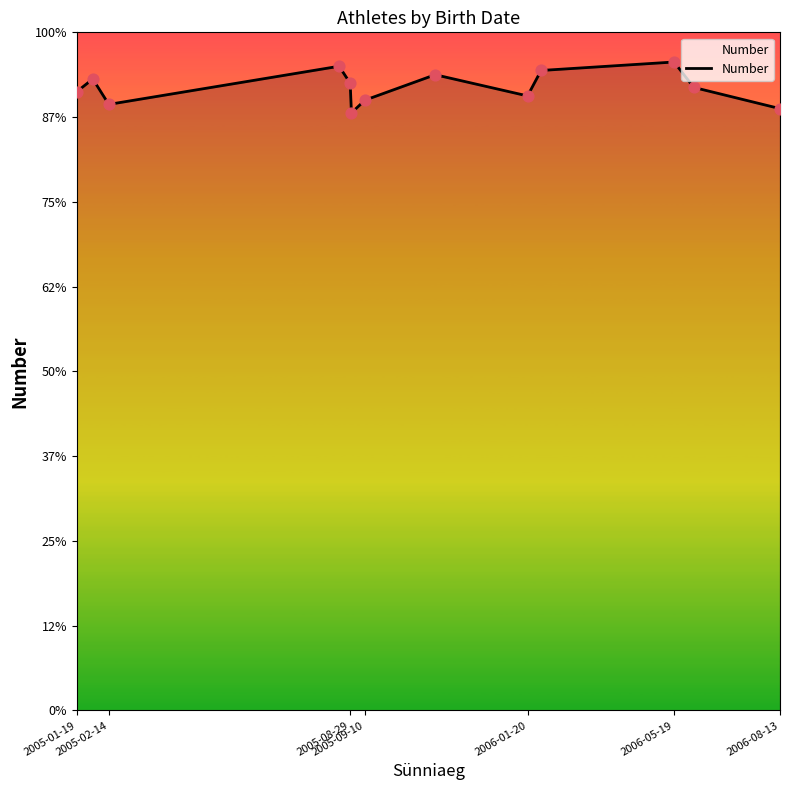

Does the chart have visible grid lines?

No